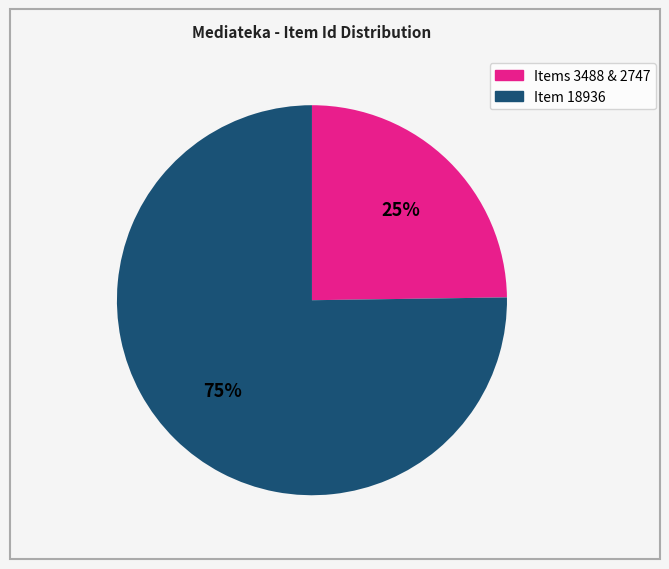

Is there any slice that represents more than half of the pie?

Yes